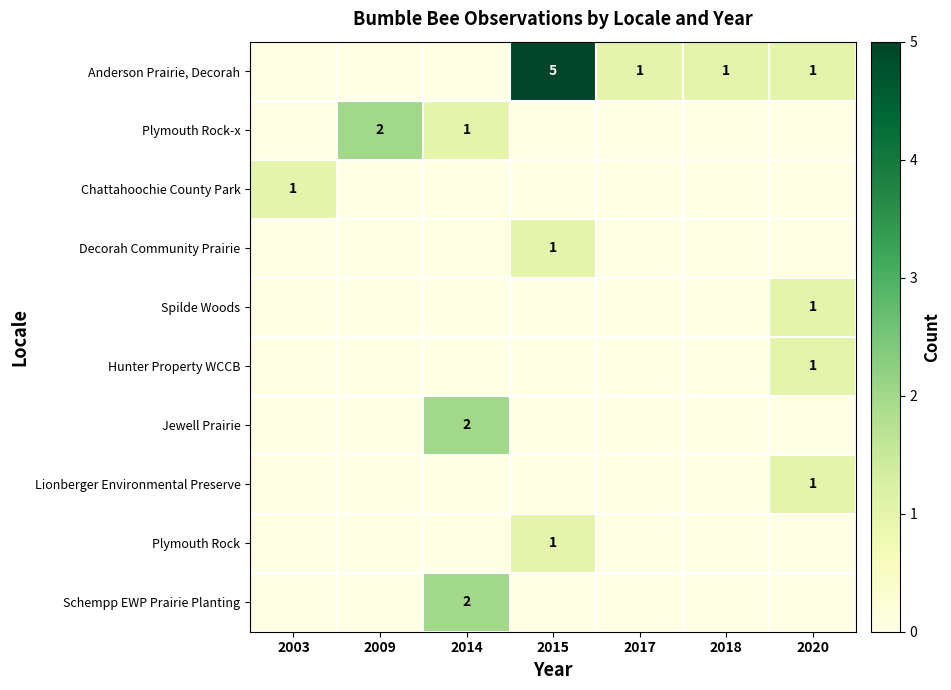

True or false: Spilde Woods has a value of 0 at 2015.

True